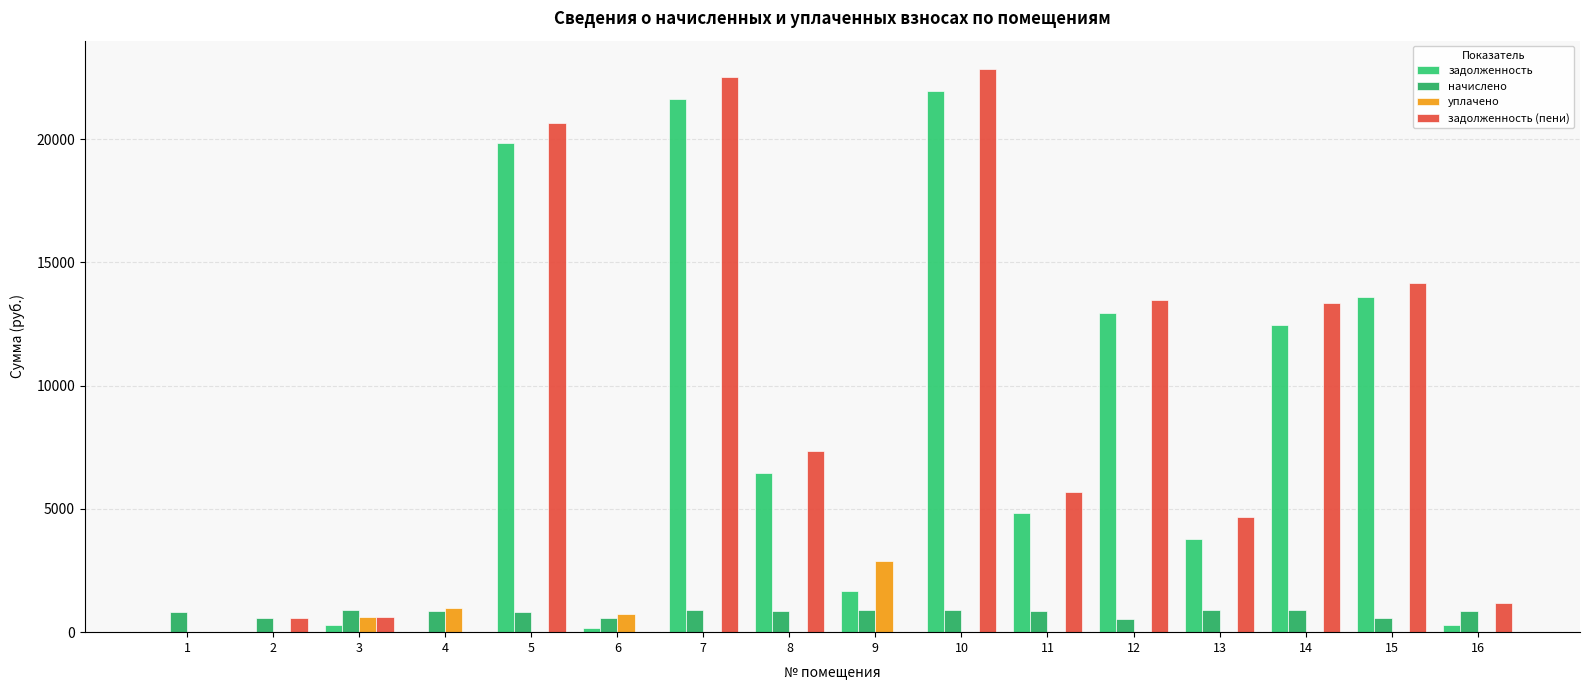

How many categories are shown in the chart?

16